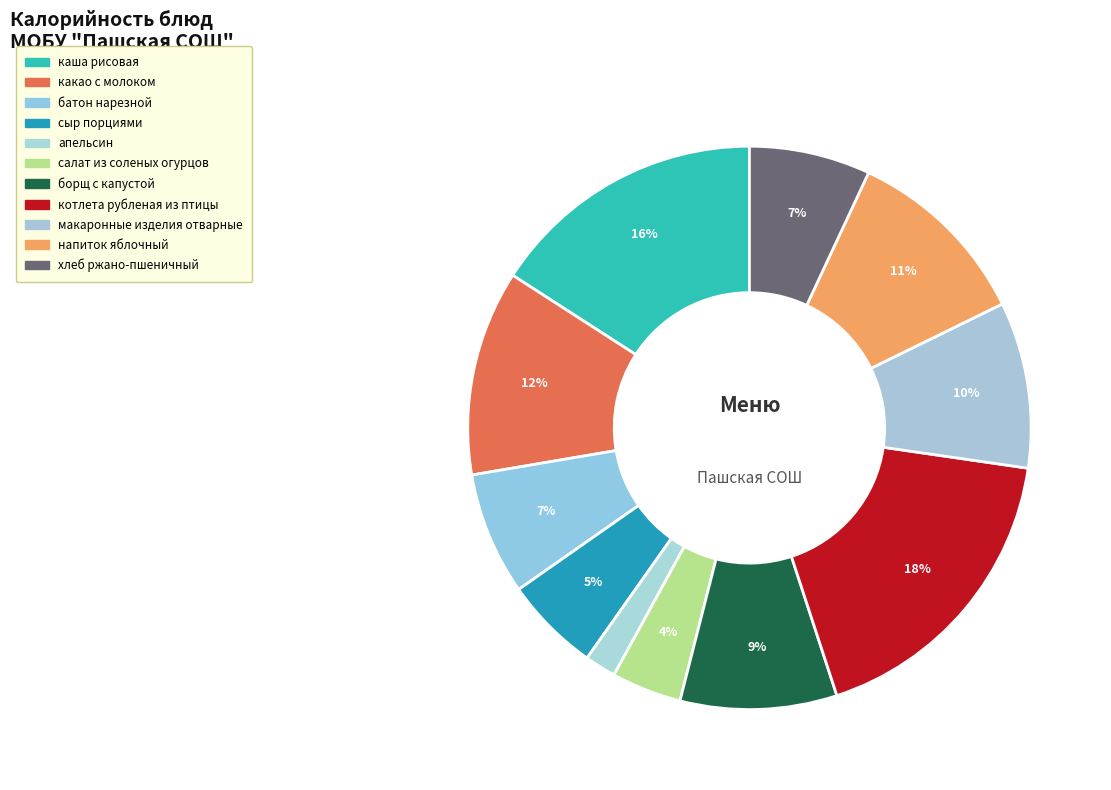

To the nearest percent, what is the combined percentage of каша рисовая and салат из соленых огурцов?

20%